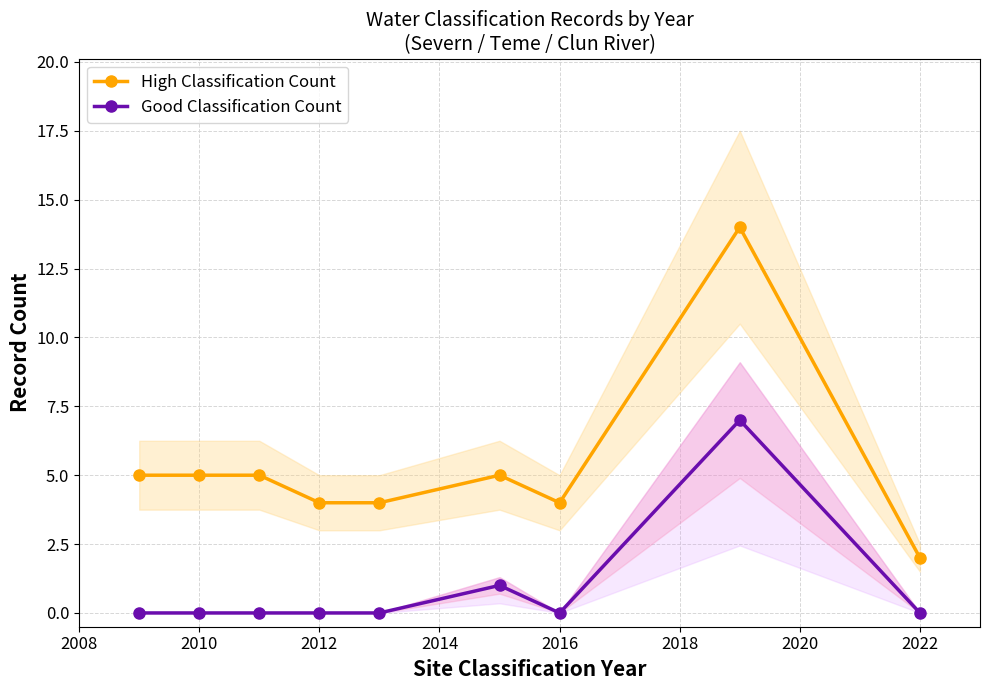

How many lines are shown in the chart?

2